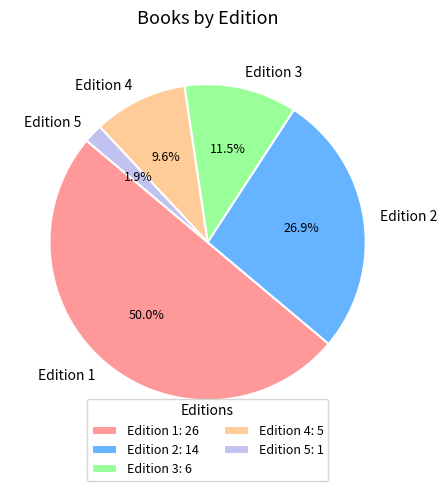

Between Edition 3 and Edition 4, which is larger?

Edition 3